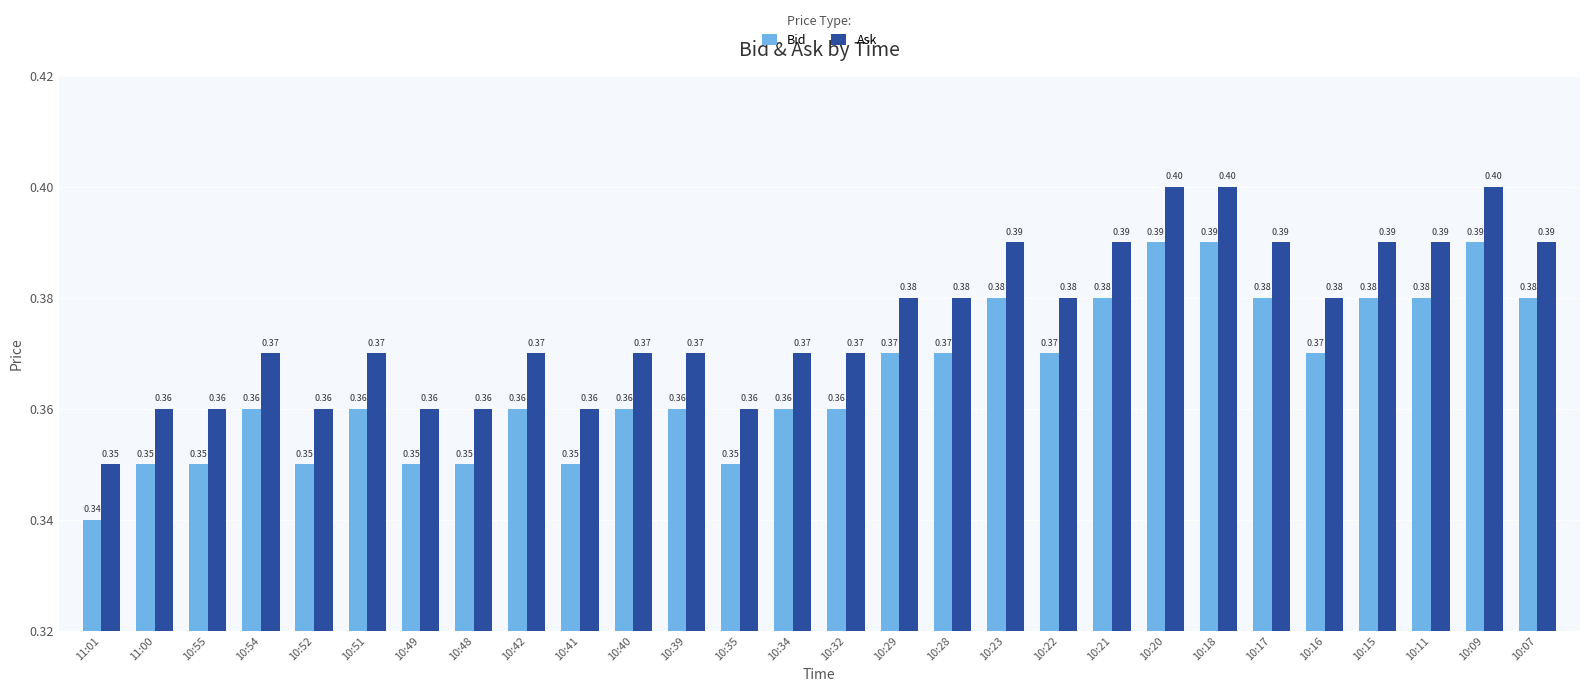

True or false: Bid has a value of 0.4 at 10:40.

True